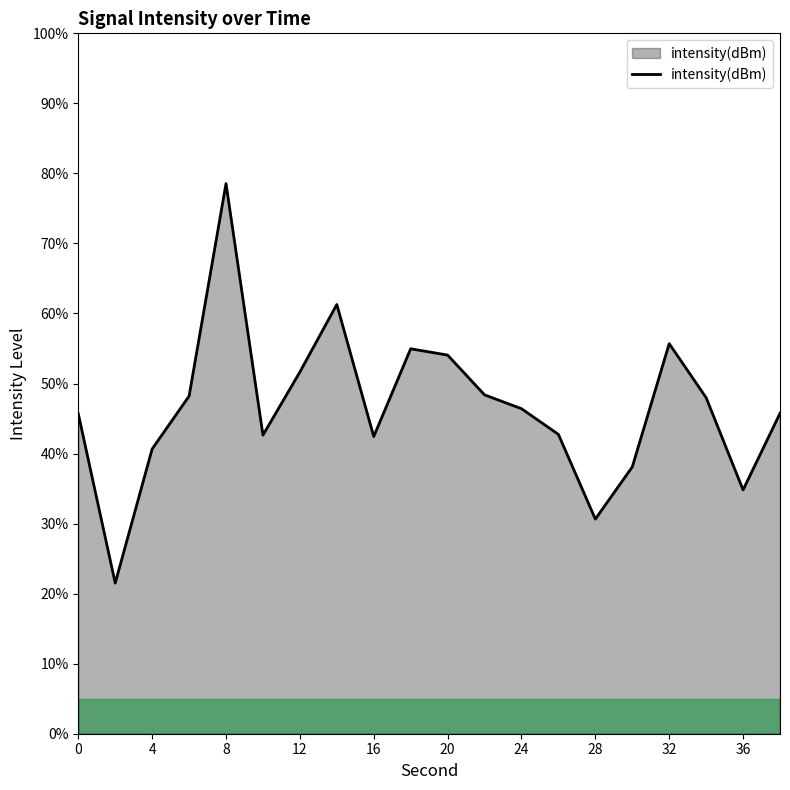

What is the minimum value shown in the chart?

21.5